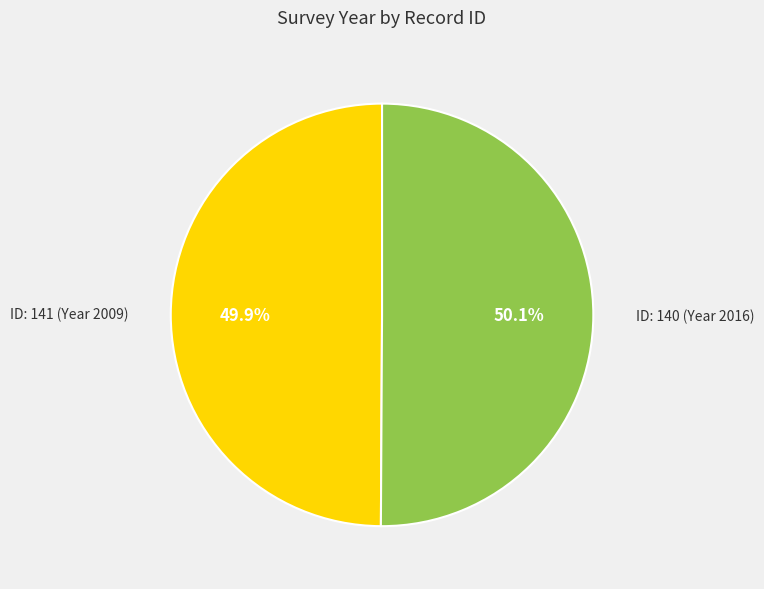

Count the number of slices in the pie.

2